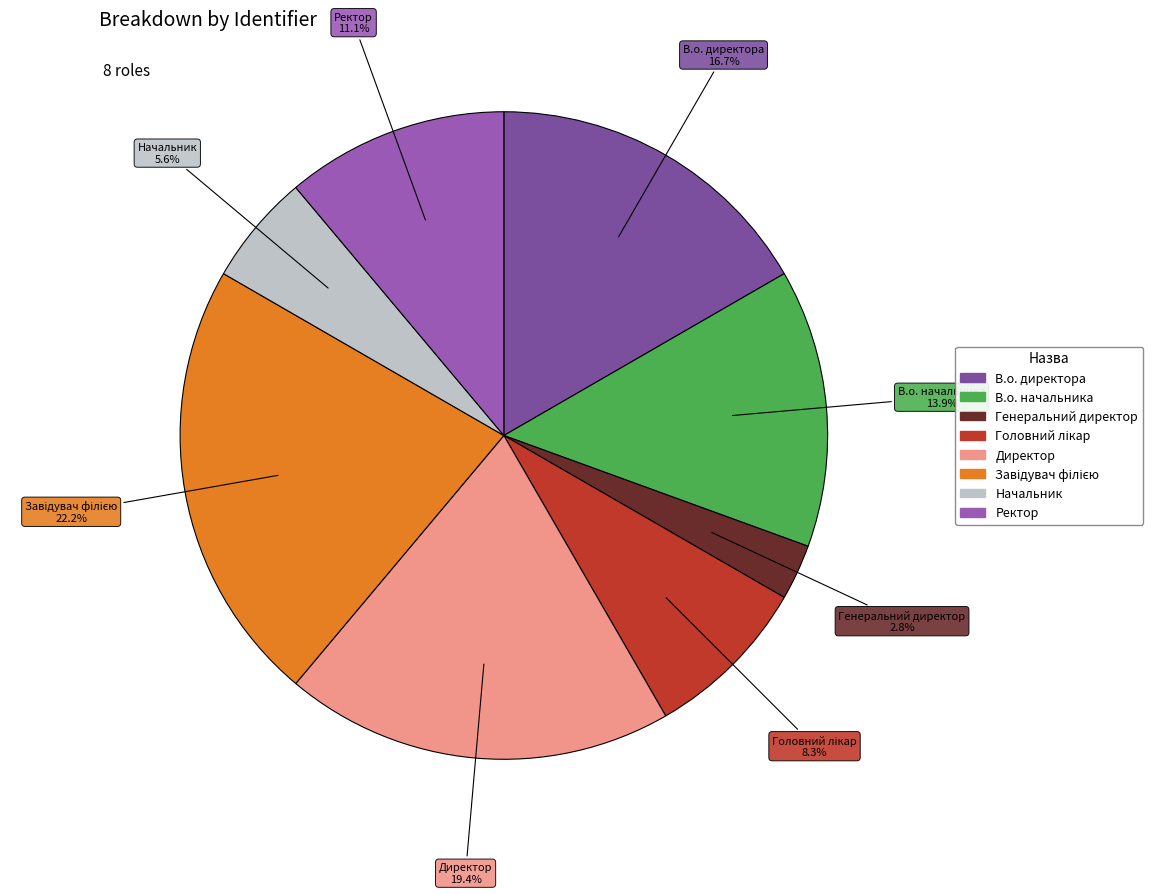

Is it true that Генеральний директор is 3% of the pie?

True